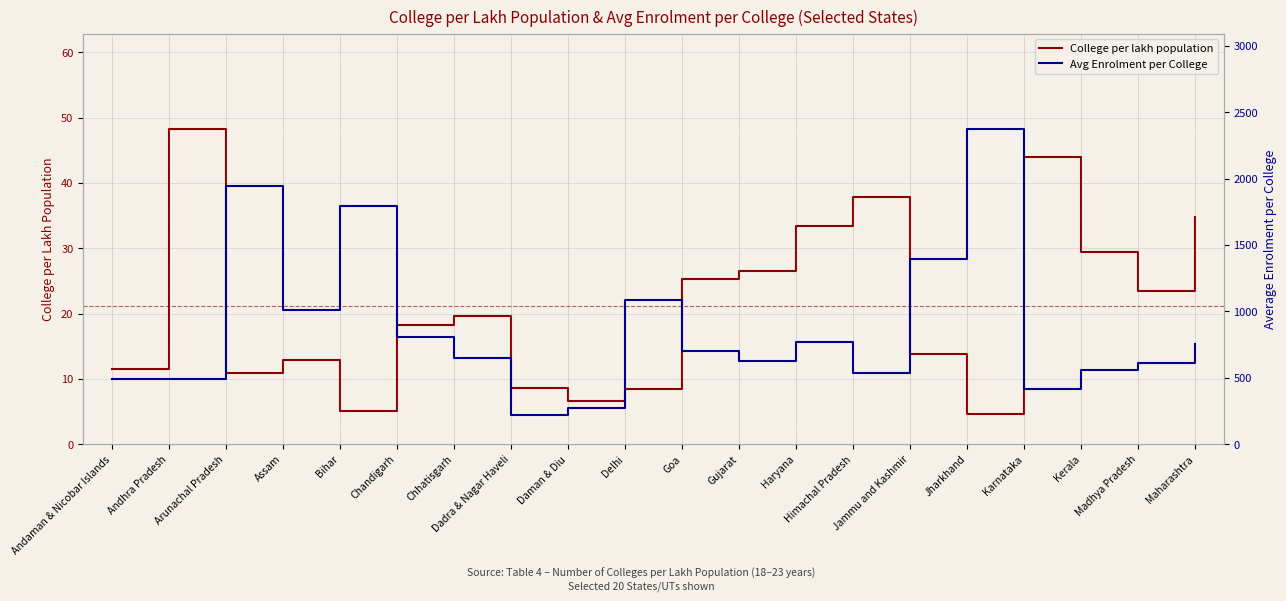

Rank the categories by College per lakh population value from highest to lowest.

Andhra Pradesh, Karnataka, Himachal Pradesh, Maharashtra, Haryana, Kerala, Gujarat, Goa, Madhya Pradesh, Chhatisgarh, Chandigarh, Jammu and Kashmir, Assam, Andaman & Nicobar Islands, Arunachal Pradesh, Dadra & Nagar Haveli, Delhi, Daman & Diu, Bihar, Jharkhand